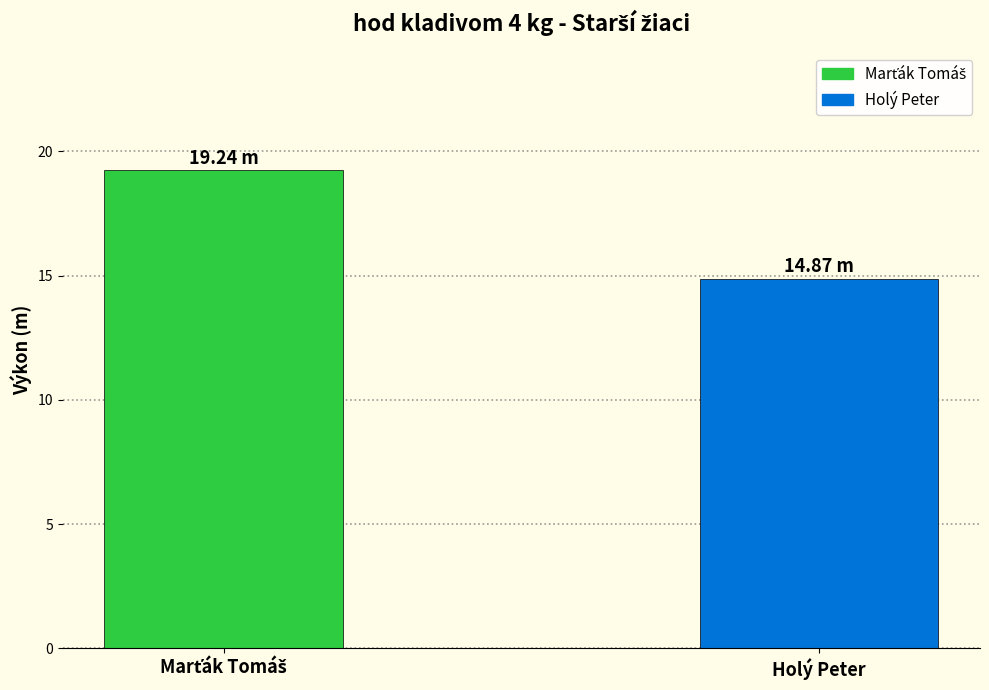

Is it true that the value at Holý Peter is 14.9?

True